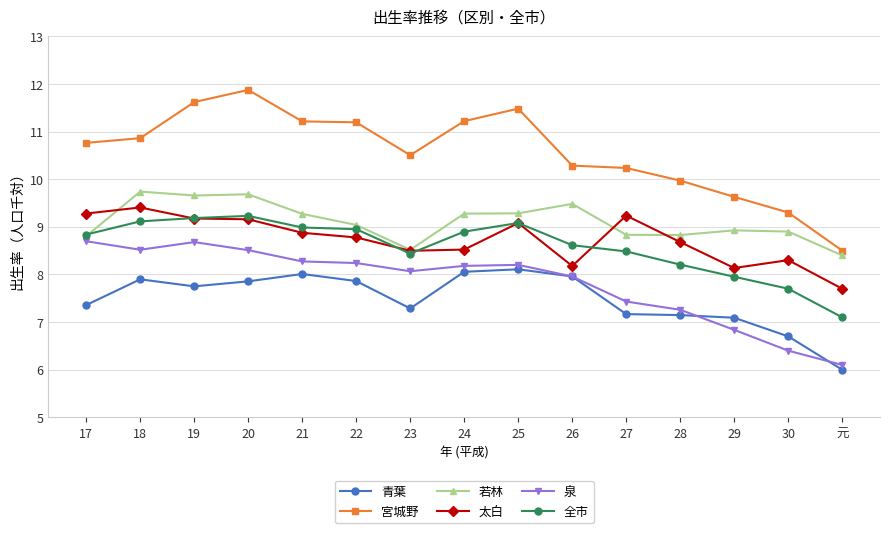

What is the smallest value displayed?

6.0